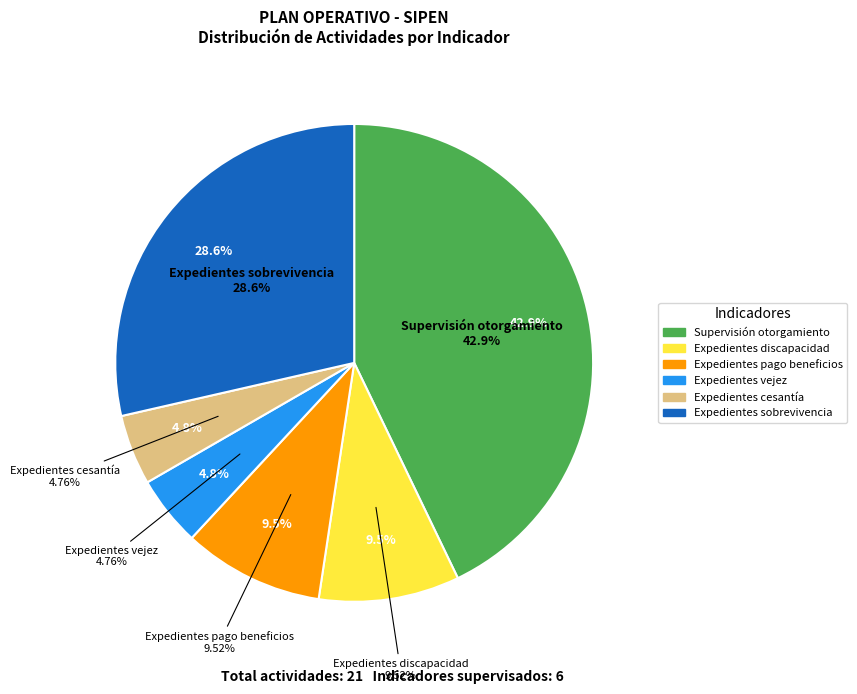

What is the largest slice in the pie chart?

Supervisión del proceso de otorgamiento